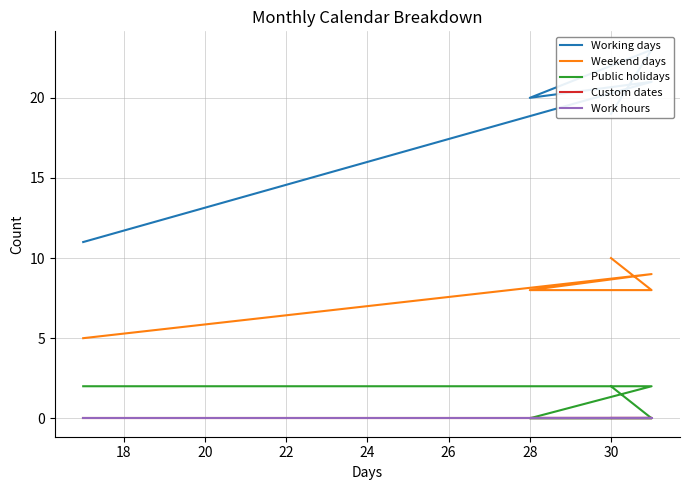

List the series in order of their peak value, lowest first.

Custom dates, Work hours, Public holidays, Weekend days, Working days